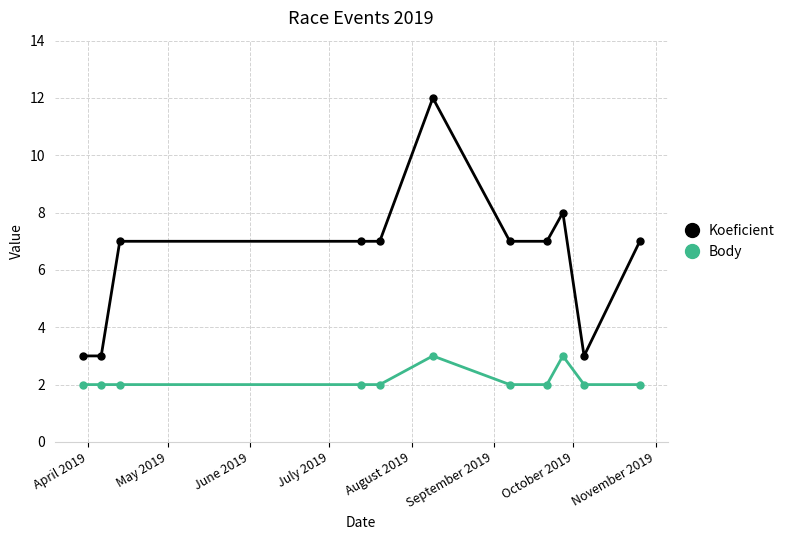

What is the sum of all Body values?

24